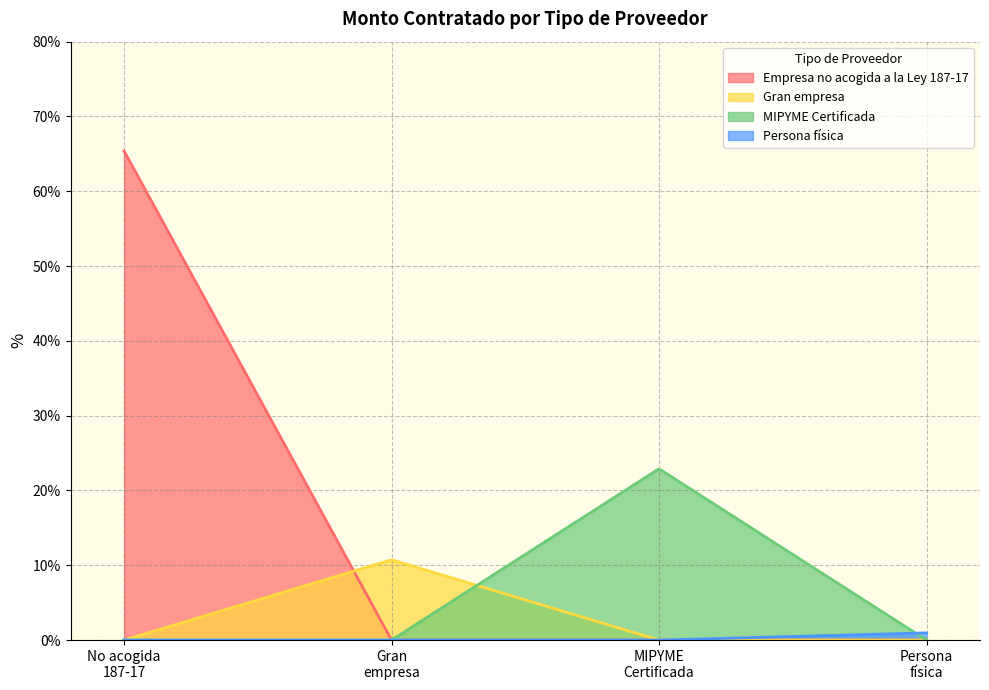

List the labels in order of value, smallest first.

Persona física, Gran empresa, MIPYME Certificada, Empresa no acogida a la Ley 187-17